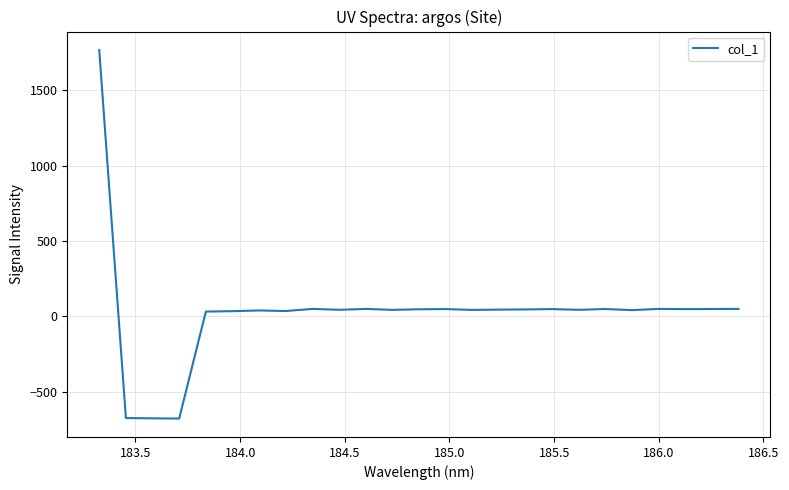

What is the difference between the maximum and minimum values?

2445.3